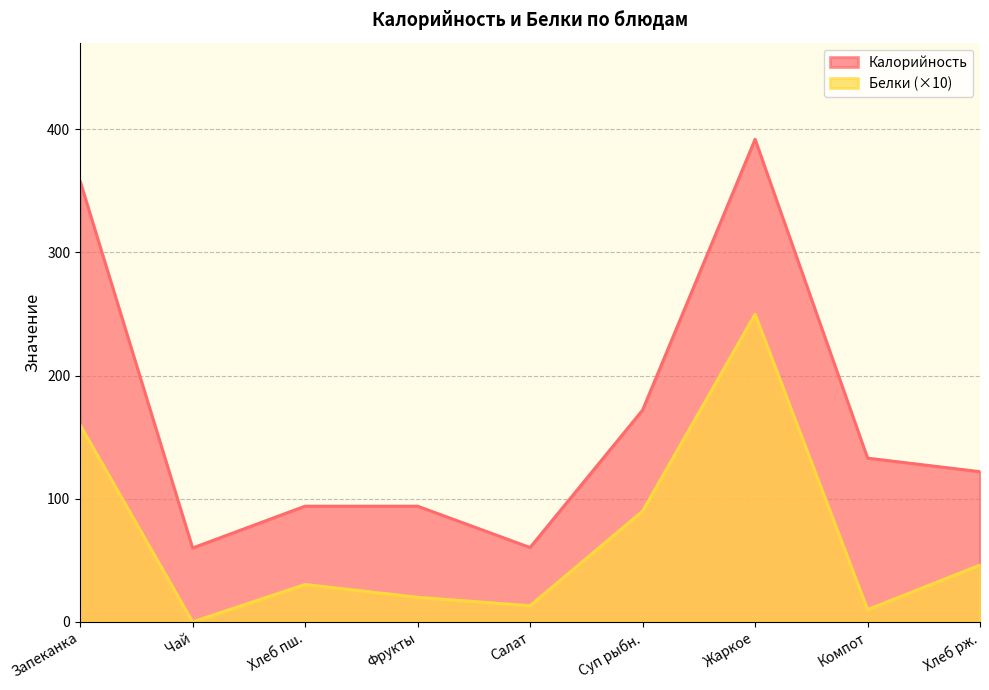

Rank the series by their maximum value, from lowest to highest.

Белки (×10), Калорийность